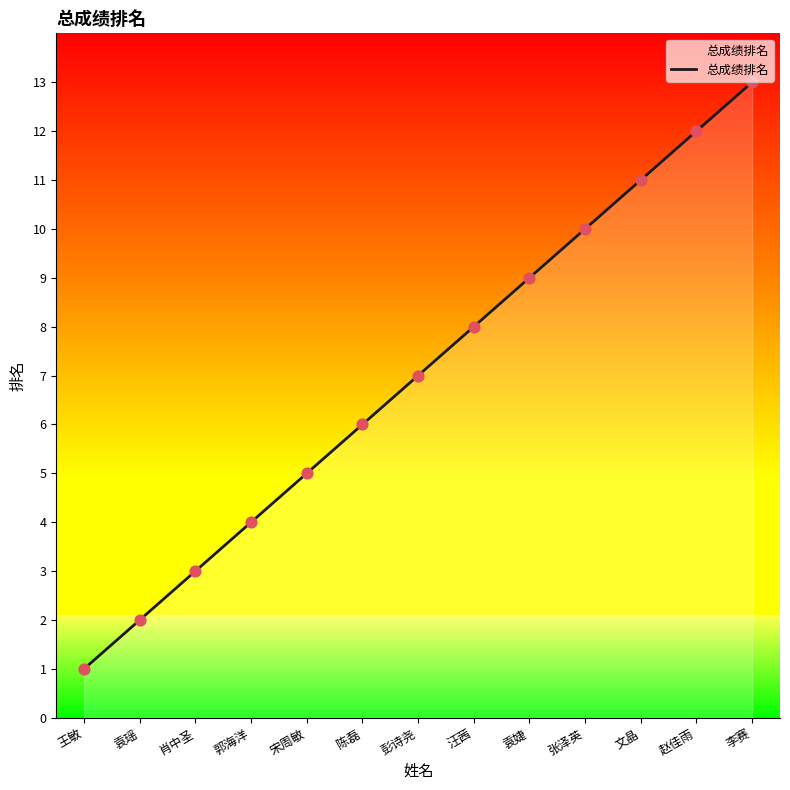

What is the ratio of the value at 郭海洋 to the value at 李赛?

0.3